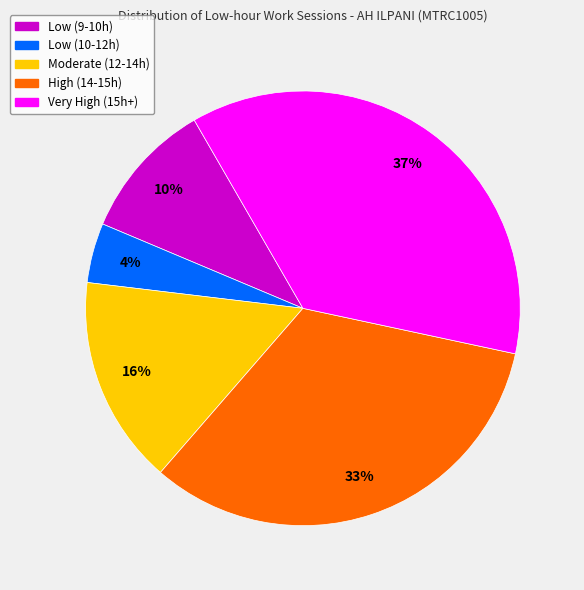

To the nearest percent, what is the average slice percentage?

20%